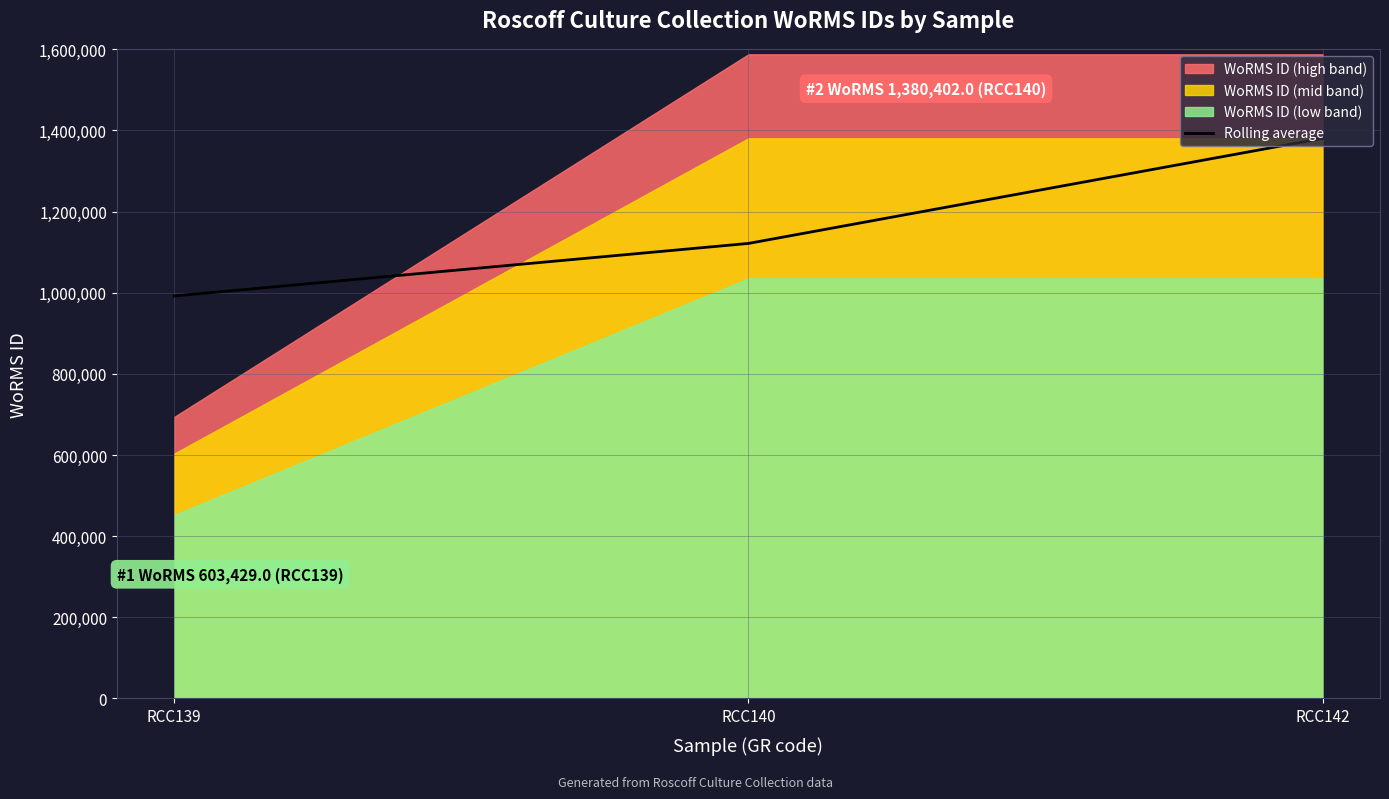

List the labels in order of value, smallest first.

RCC139, RCC140, RCC142